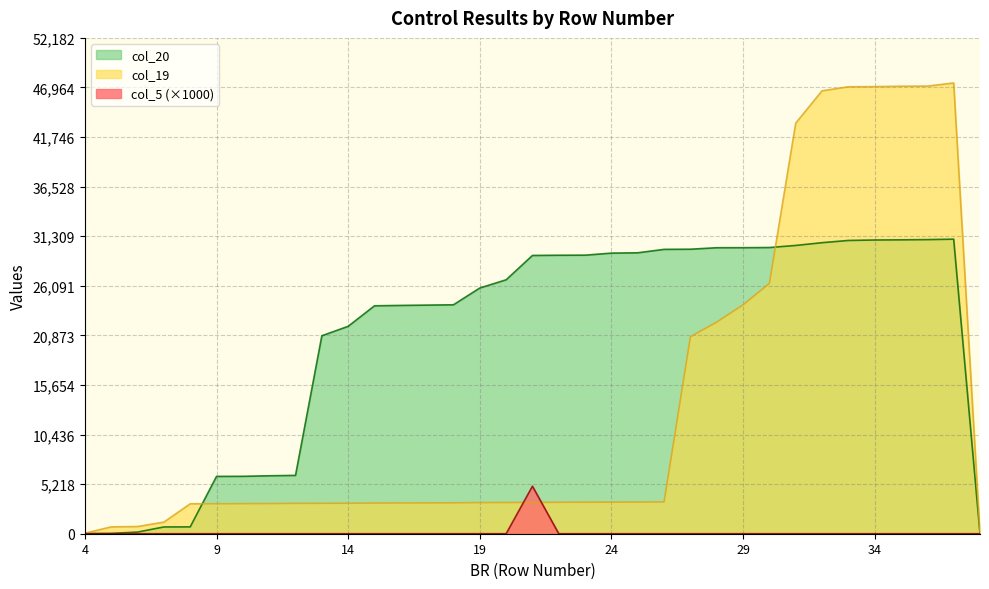

True or false: col_19 has a value of 2004 at 22.

False